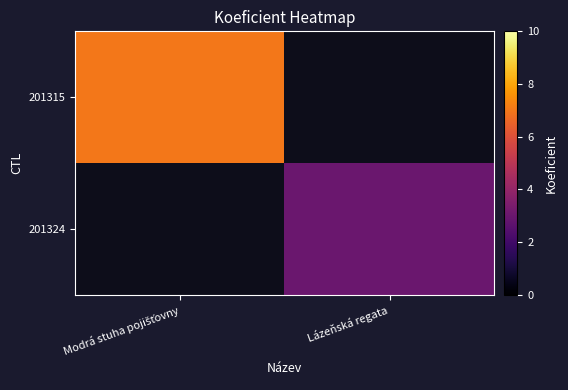

At how many categories does at least one series exceed 6?

1